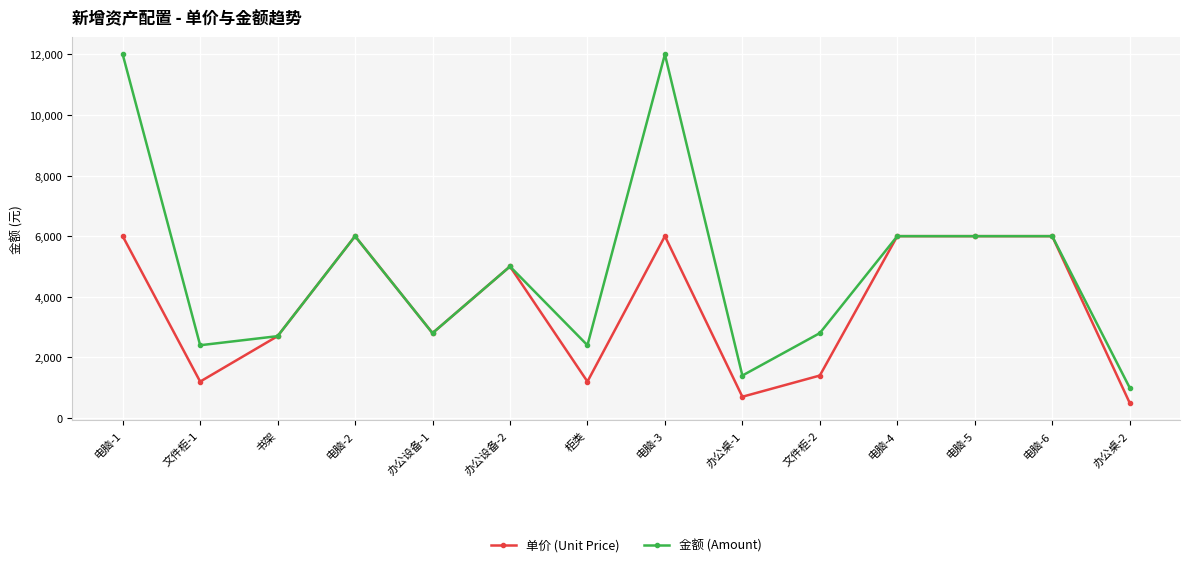

Which series has the largest total across all categories?

金额 (Amount)